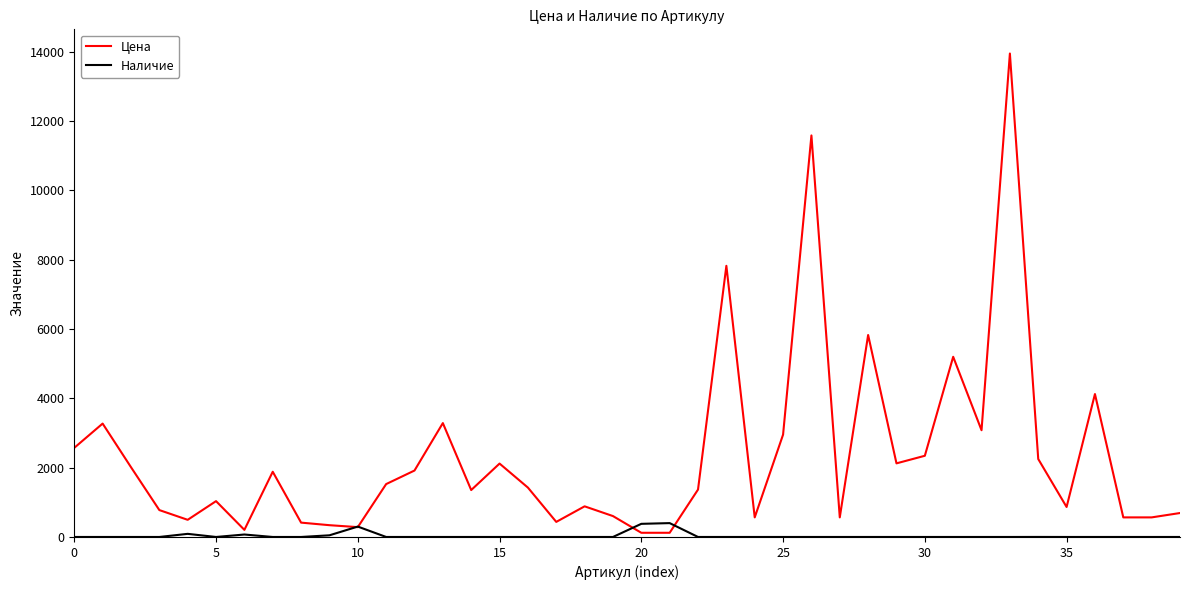

Which series has the widest spread of values?

Цена